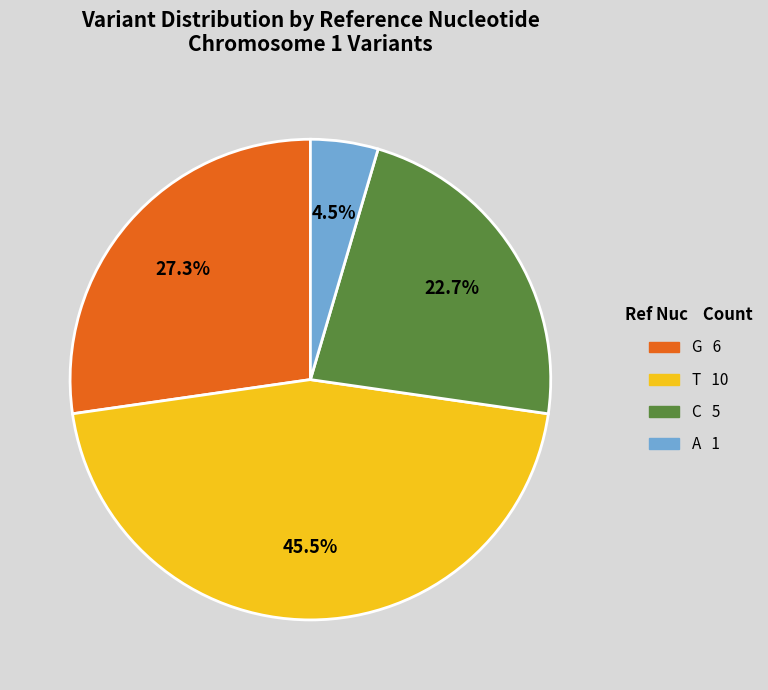

What is the ratio of the value at C to the value at T?

0.5